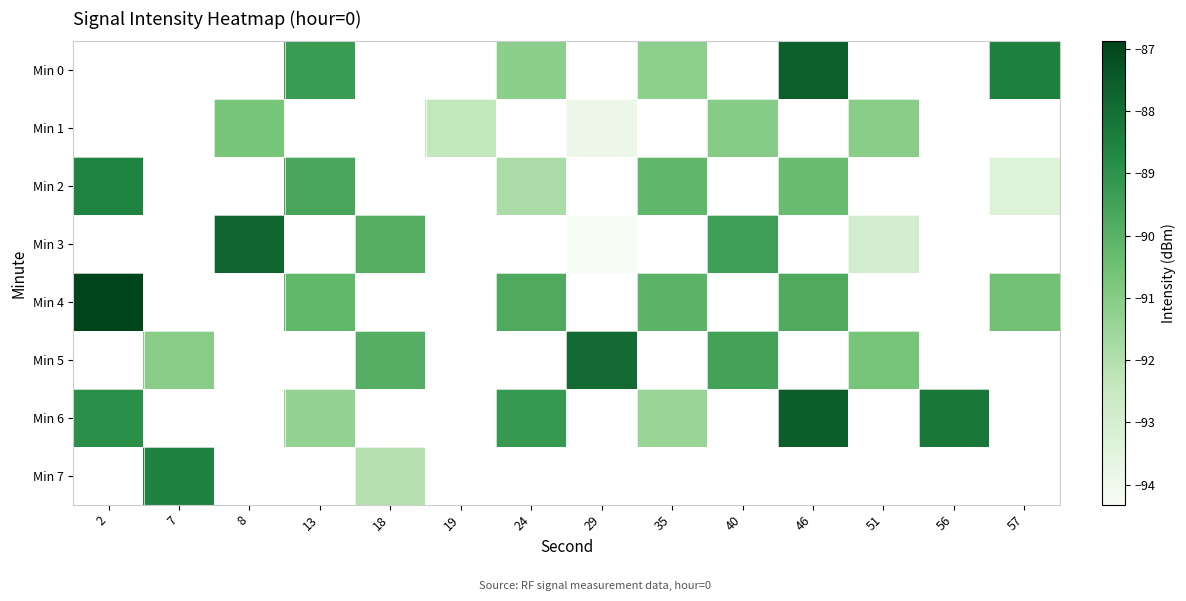

What is the approximate value of Min 3 at 51?

-92.9